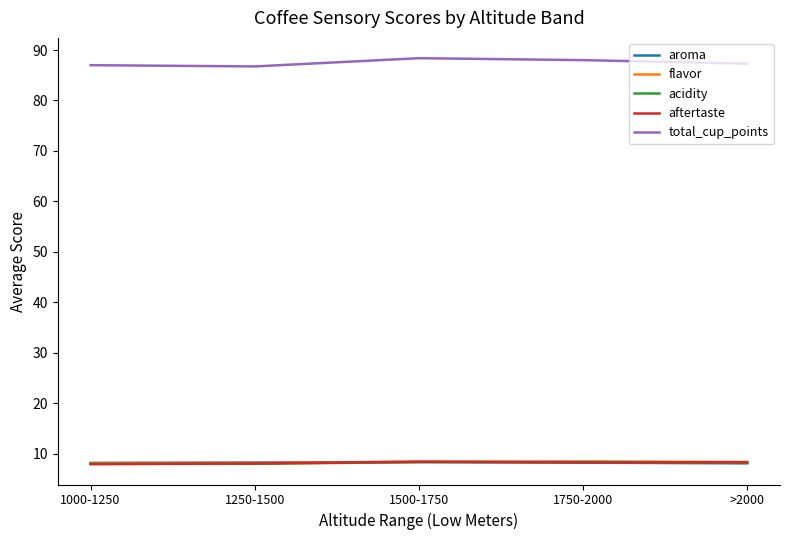

What position from the right is 1750-2000?

2